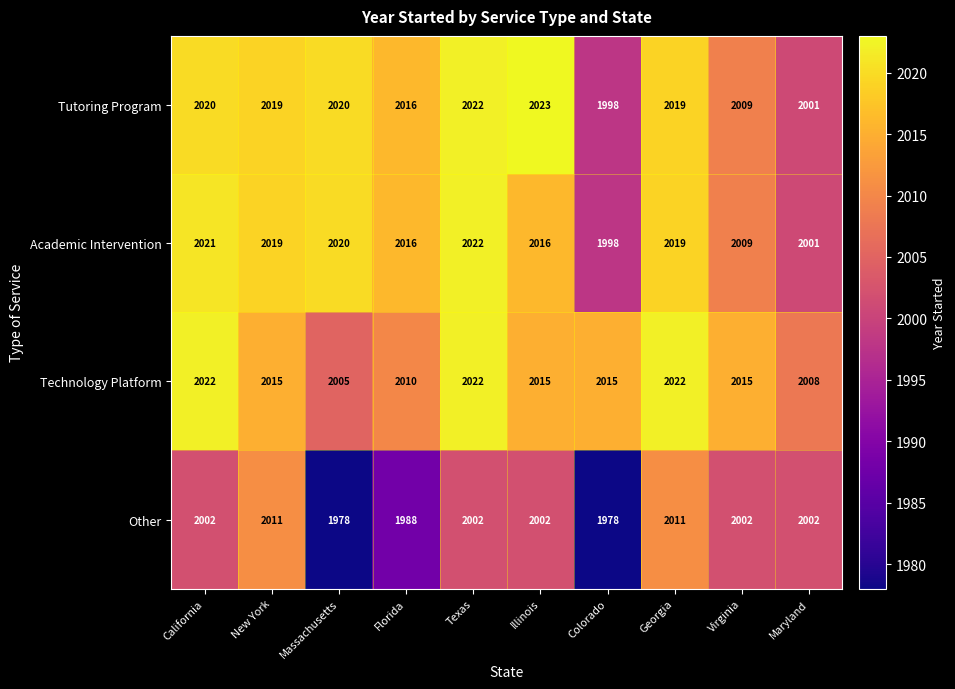

What is the average value of the Other series?

1998